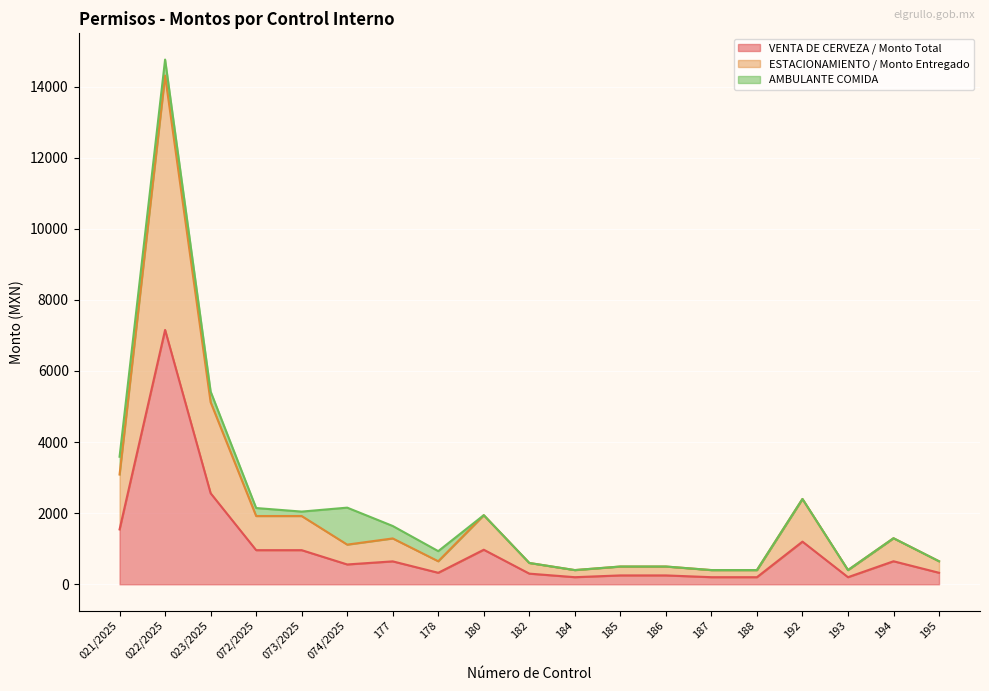

What is the highest value of the VENTA DE CERVEZA / Monto Total series?

7154